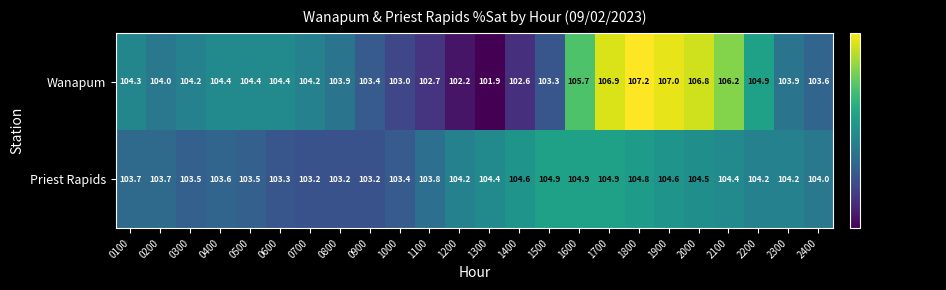

How many data points in Priest Rapids are less than 104?

11